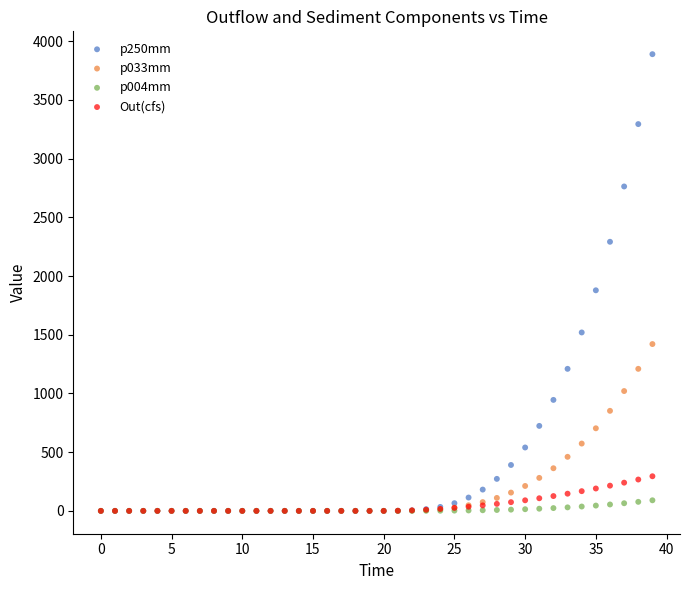

Which series has the largest Y range (max minus min)?

p250mm